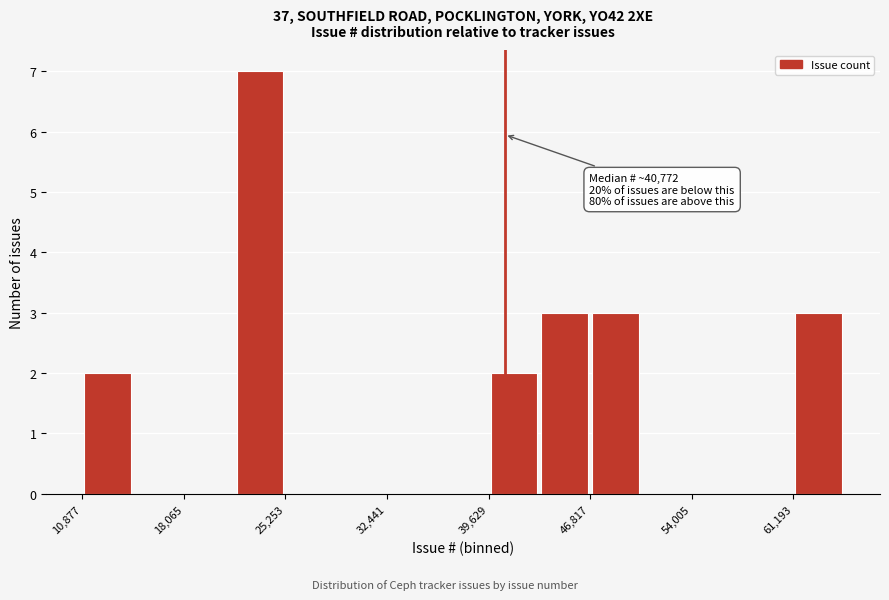

Around what value on the x-axis is the tallest bar? Give the approximate position of its centre, as read against the axis.

23000